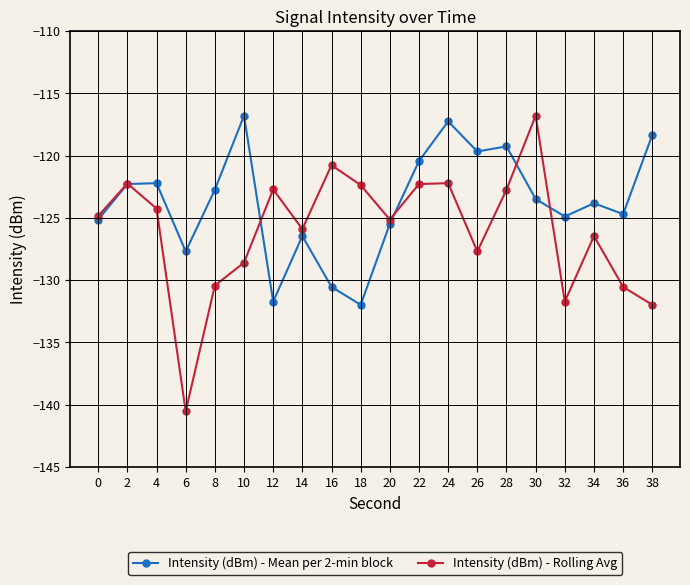

What is the value of the Intensity (dBm) - Mean per 2-min block point at the 15th from the left?

-119.3